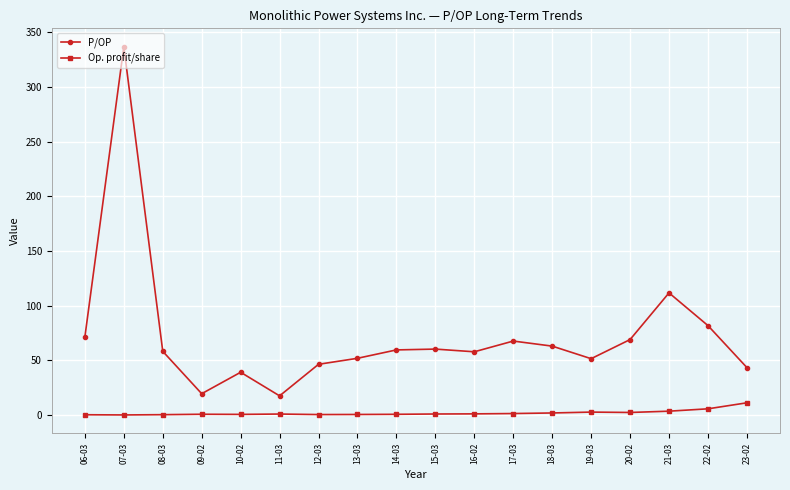

Which series has the largest total across all categories?

P/OP